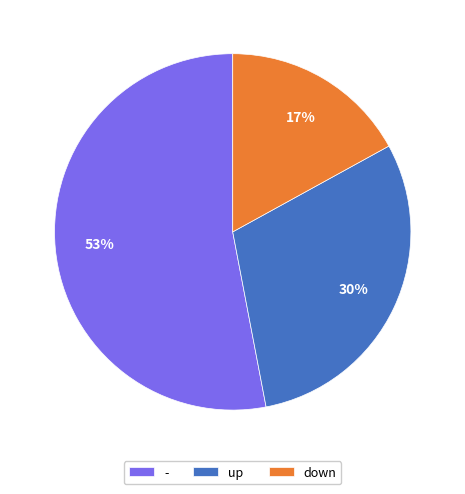

What percentage is the - slice, to the nearest percent?

53%